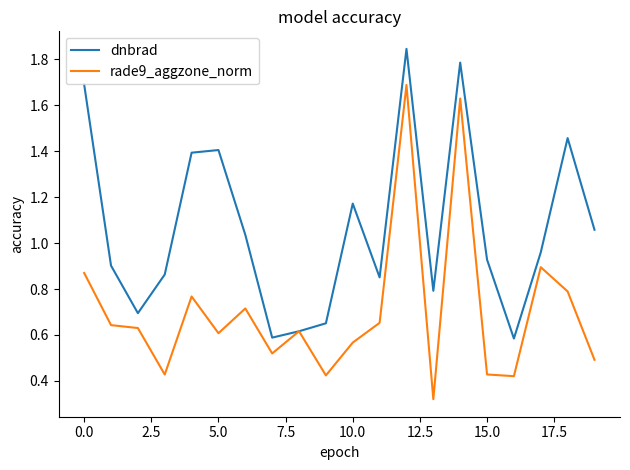

What is the highest value of the rade9_aggzone_norm series?

1.7